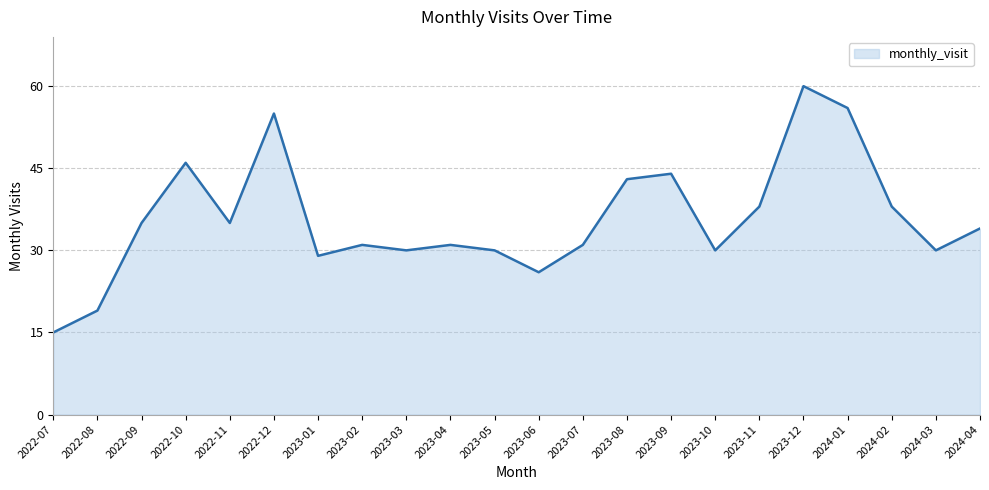

How many interior local valleys (lower than both neighbors) does the data have?

6